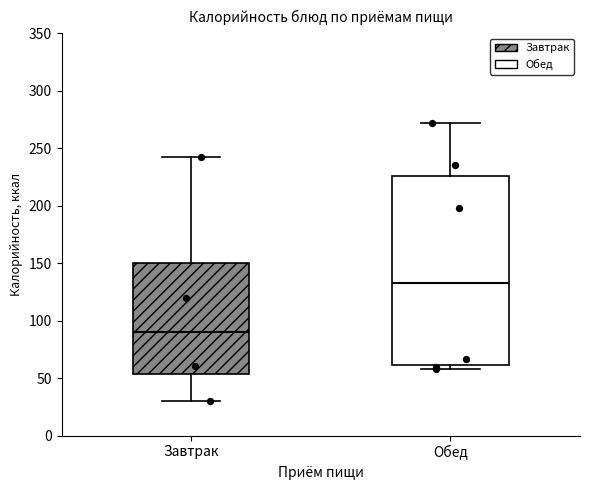

Which box has the lowest median line?

Завтрак